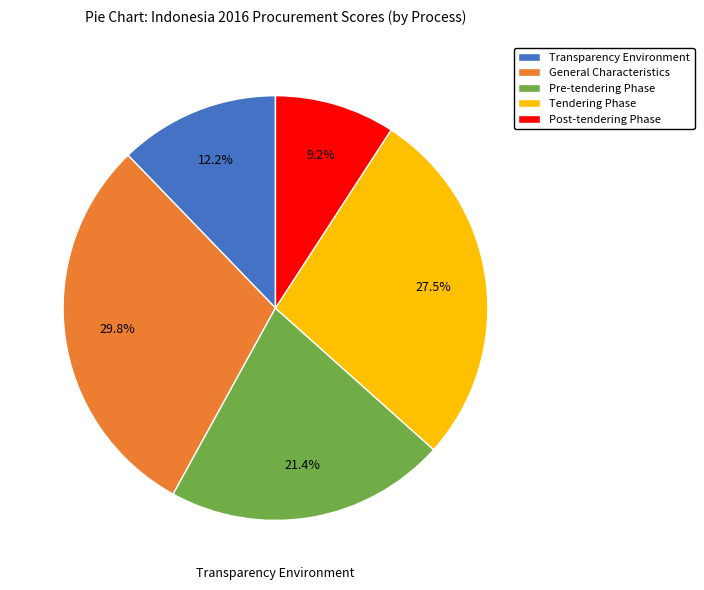

Does any single category account for the majority?

No